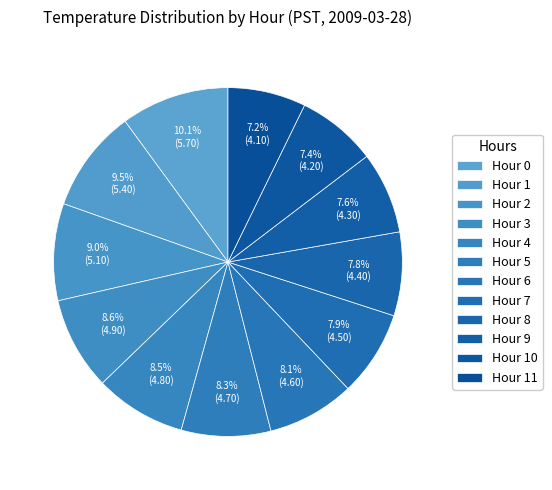

How many slices are in this pie chart?

12